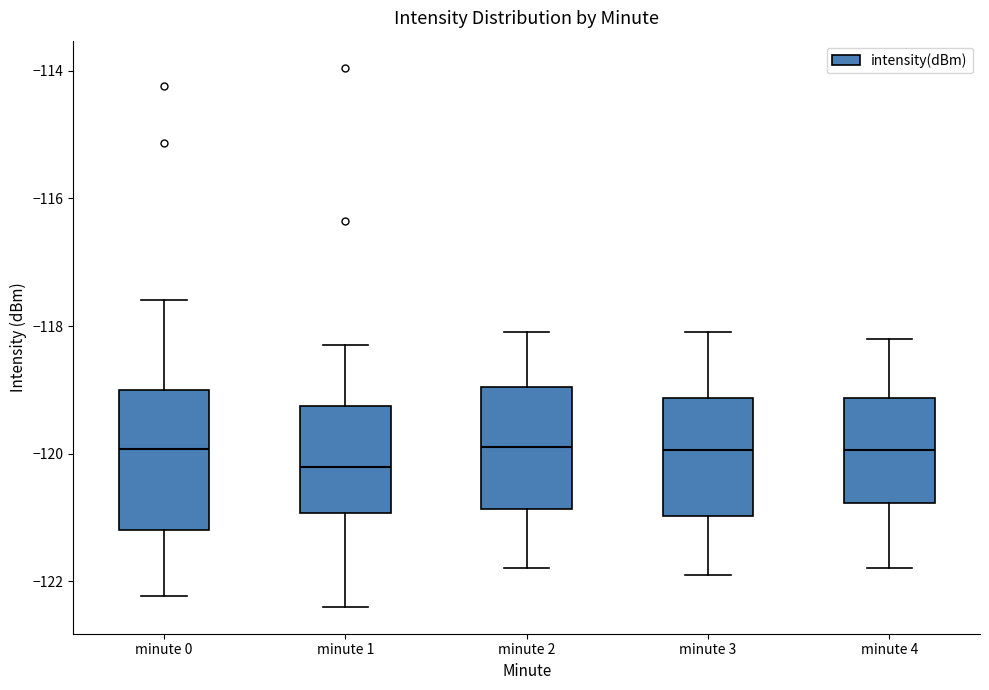

Reading left to right, read every box against the y-axis: the position of its median line, the range the box covers, and the ends of its whiskers. The values are not printed on the chart, so give them approximately, as read against the axis.

minute 0: median -120.0, box -121.2 to -119.0, whiskers -122.2 to -117.6
minute 1: median -120.2, box -121.0 to -119.2, whiskers -122.4 to -118.2
minute 2: median -119.8, box -120.8 to -119.0, whiskers -121.8 to -118.0
minute 3: median -120.0, box -121.0 to -119.2, whiskers -121.8 to -118.0
minute 4: median -120.0, box -120.8 to -119.2, whiskers -121.8 to -118.2